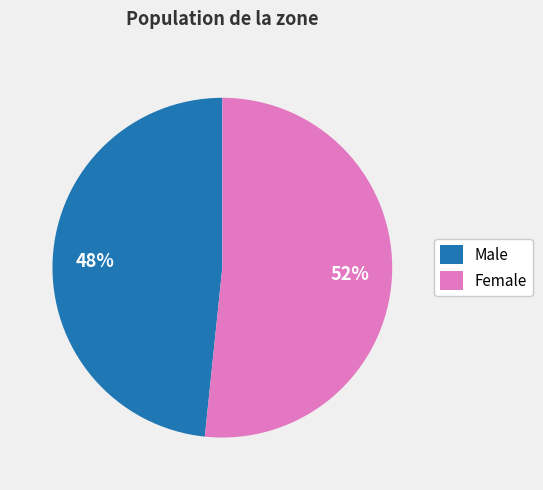

To the nearest percent, what portion does Male represent?

48%